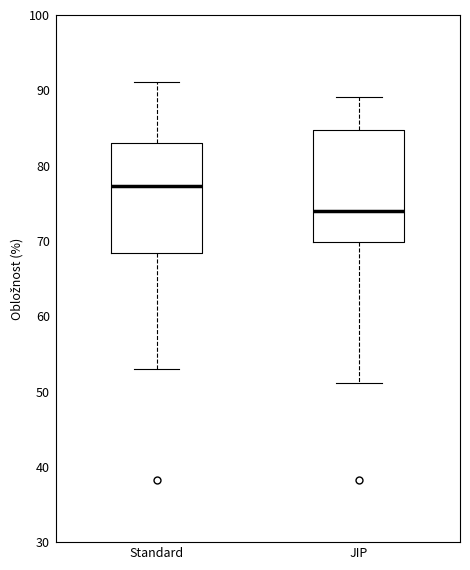

Where is the lower edge of the box for Standard on the y-axis? The values are not printed on the chart, so give them approximately, as read against the axis.

68